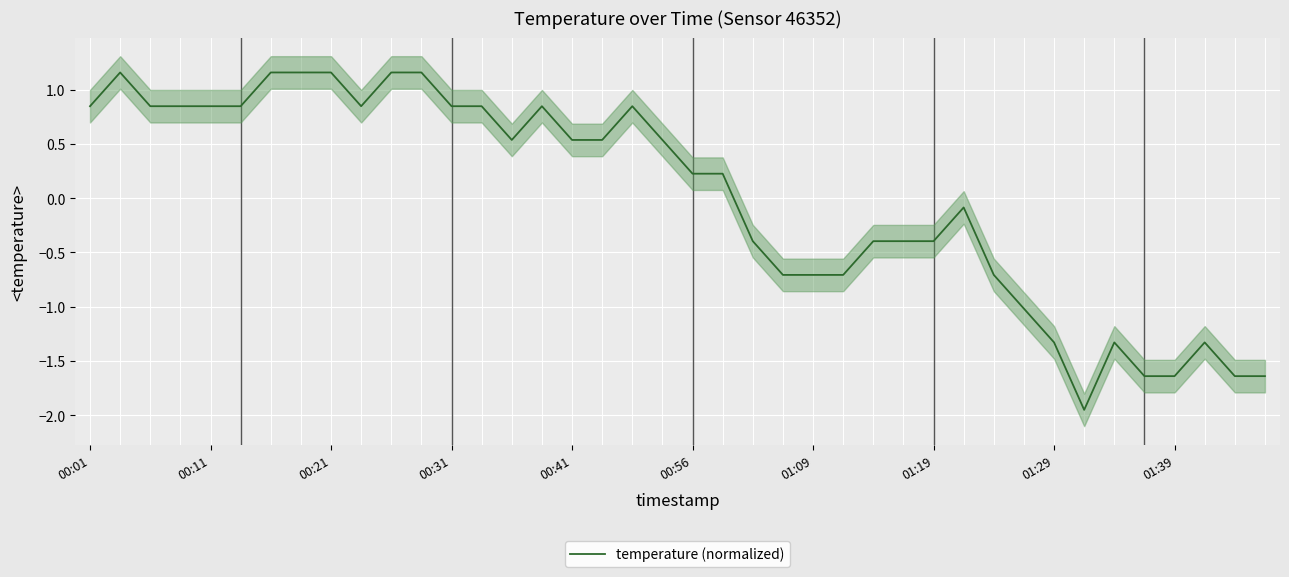

What value does the data have at 21?

0.2